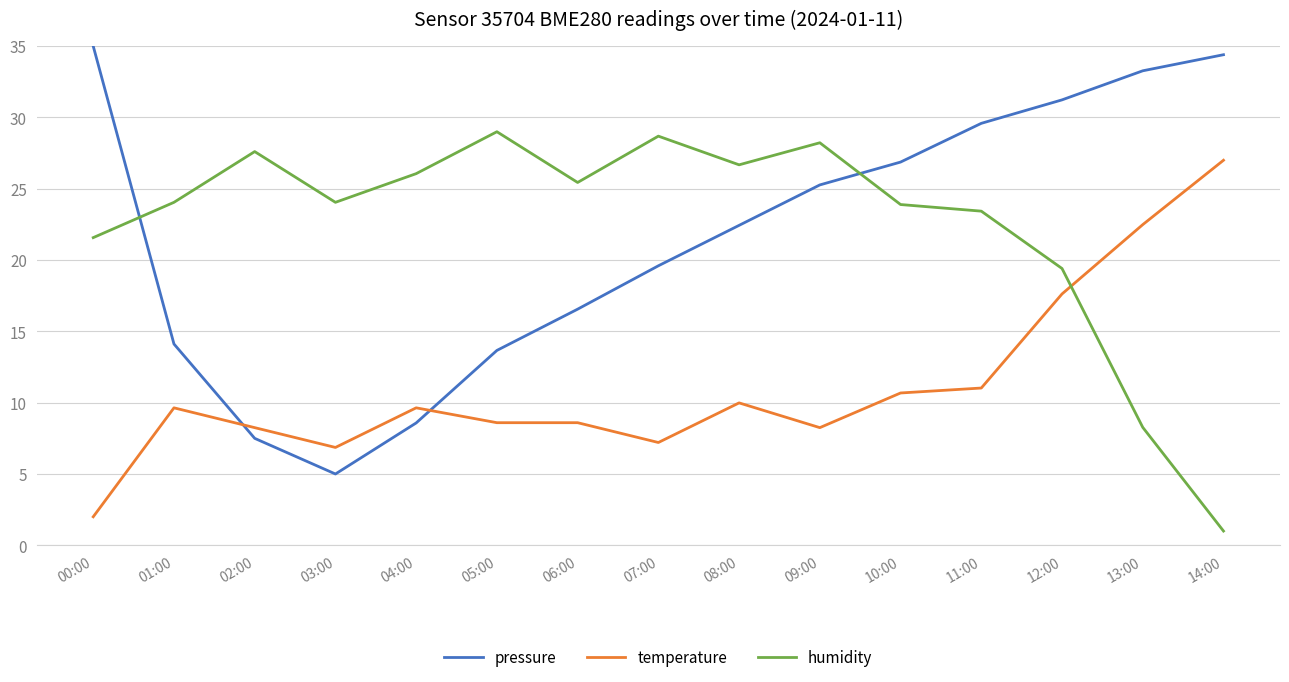

What is the sum of all temperature values?

167.8